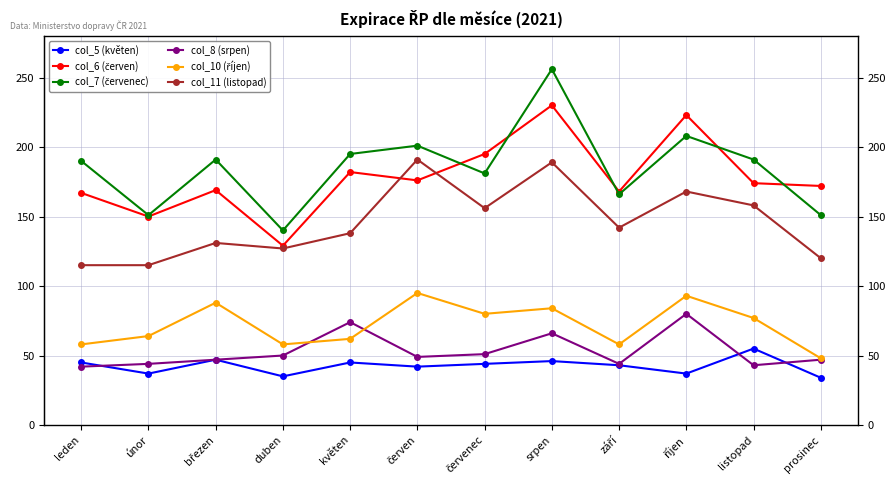

What is the greatest value displayed?

256